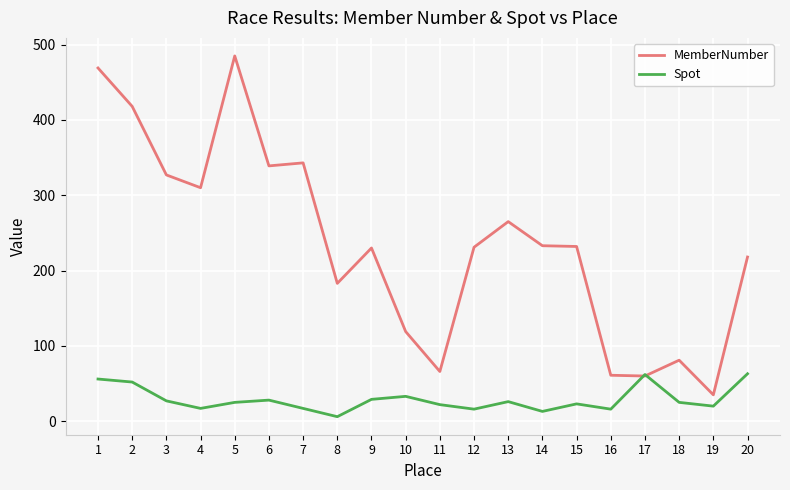

The Spot series shows 16 at 16. True or false?

True